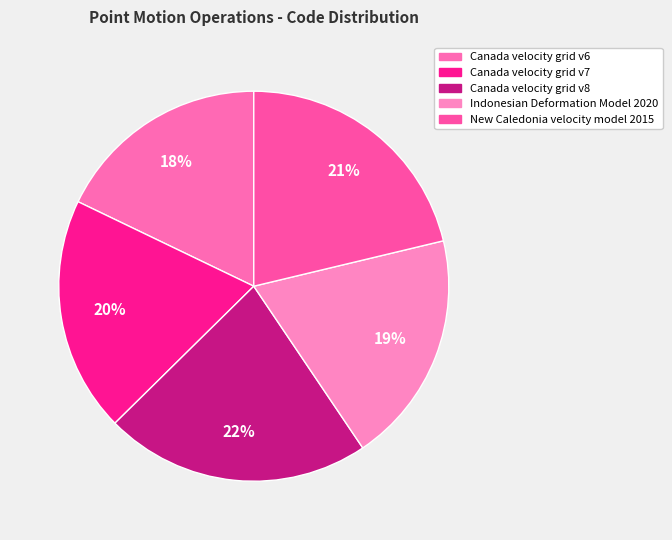

Which category has the smallest portion of the pie?

Canada velocity grid v6